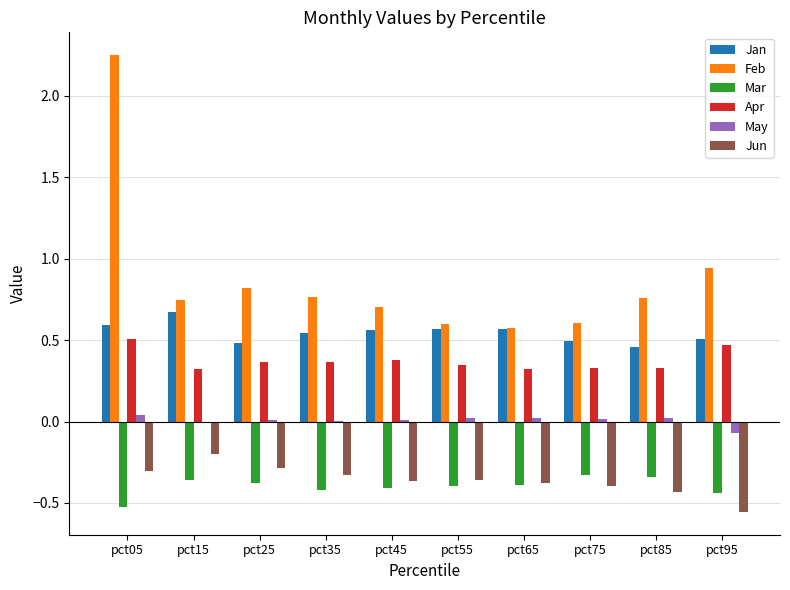

Count the number of categories in the chart.

10